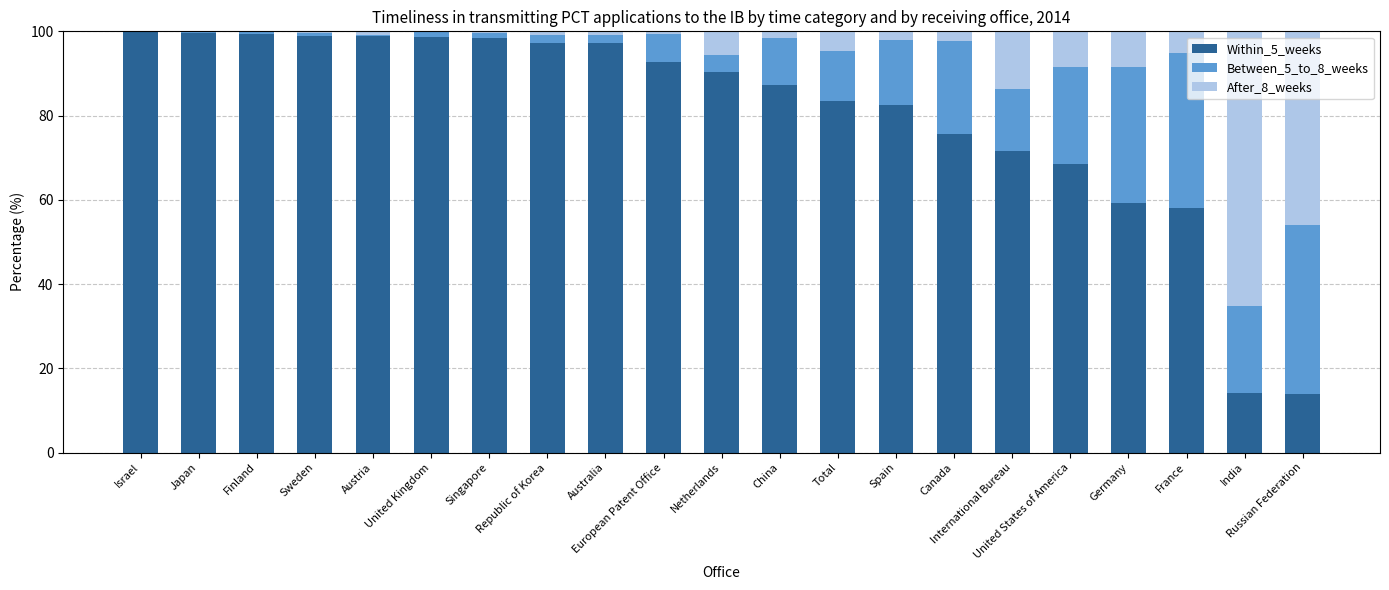

How many data points in Within_5_weeks are above 90?

11